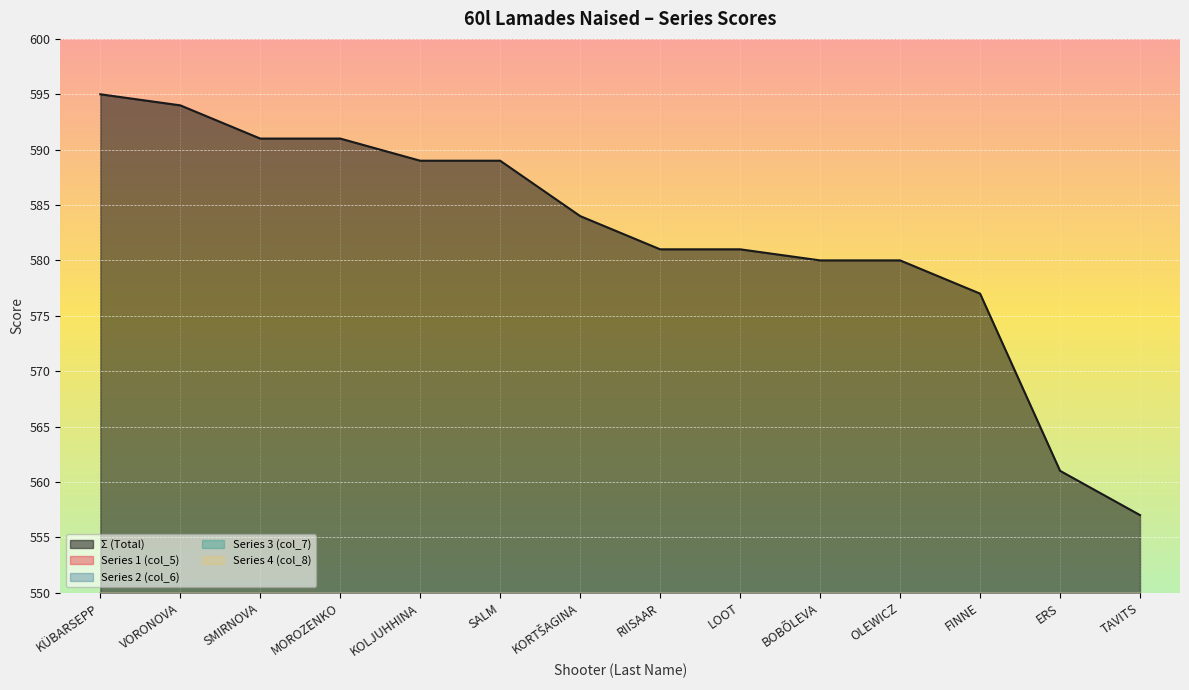

What is the greatest value displayed?

595